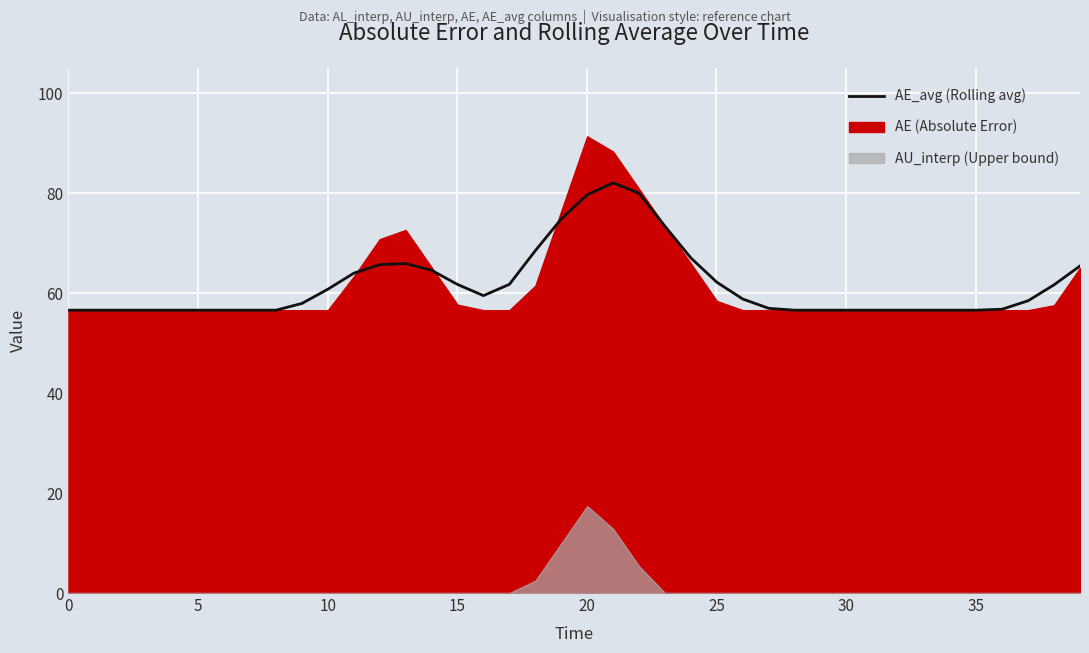

The chart shows a value of 26.3 at 10. True or false?

False